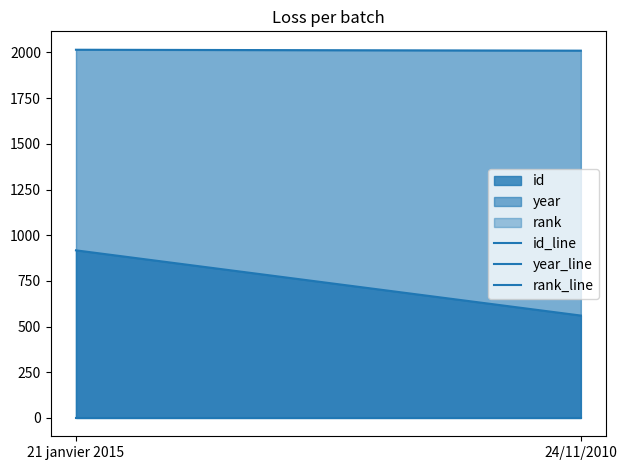

What is the value of the id_line point at the 1st from the left?

917